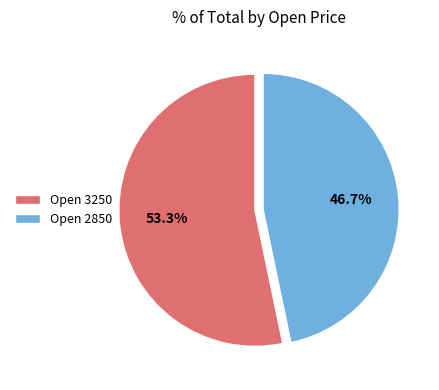

Rank the categories by value from highest to lowest.

Open 3250, Open 2850